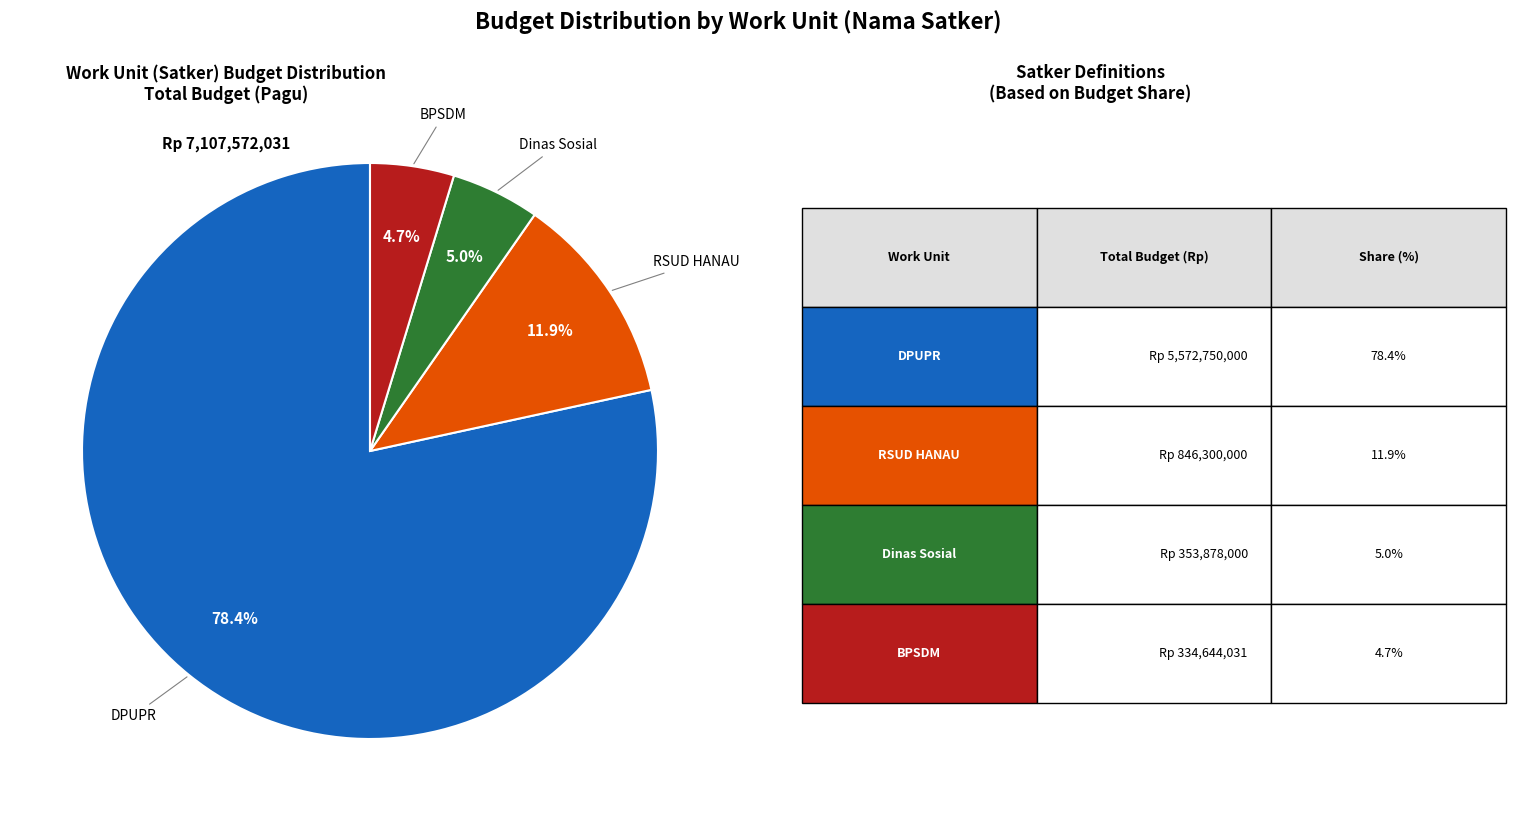

Approximately how many times larger is the value at RSUD HANAU compared to Dinas Sosial?

2.4